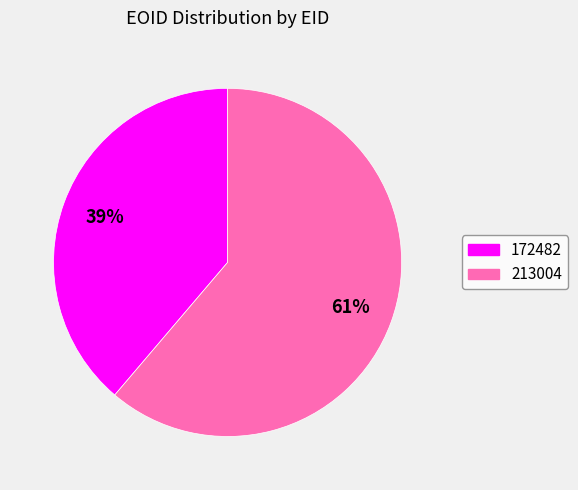

To the nearest percent, what is the difference between the largest and smallest slice percentages?

22%